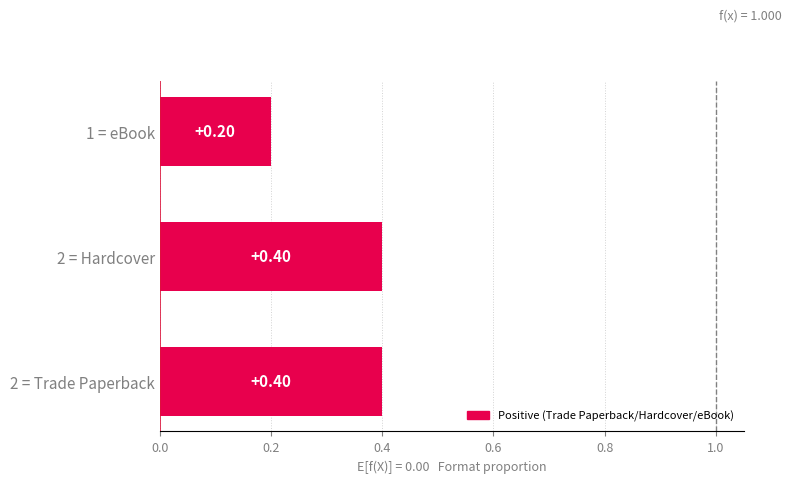

Which has a higher value, 1 = eBook or 2 = Trade Paperback?

2 = Trade Paperback